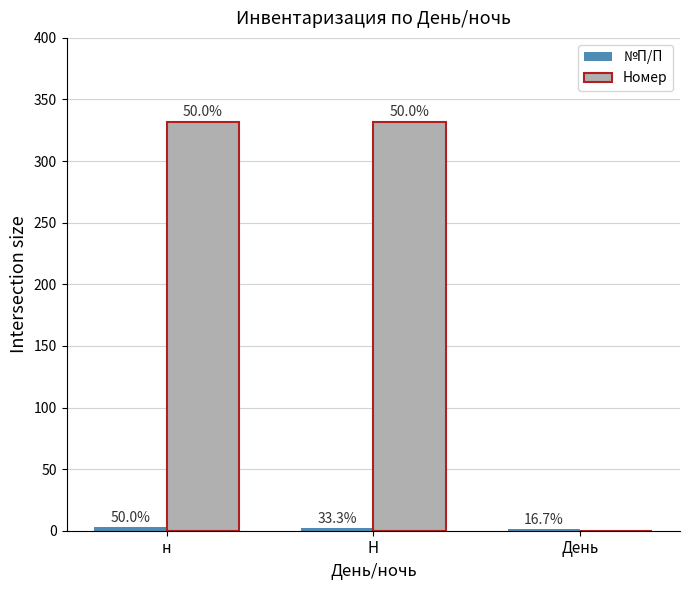

What is the minimum value for №П/П?

1